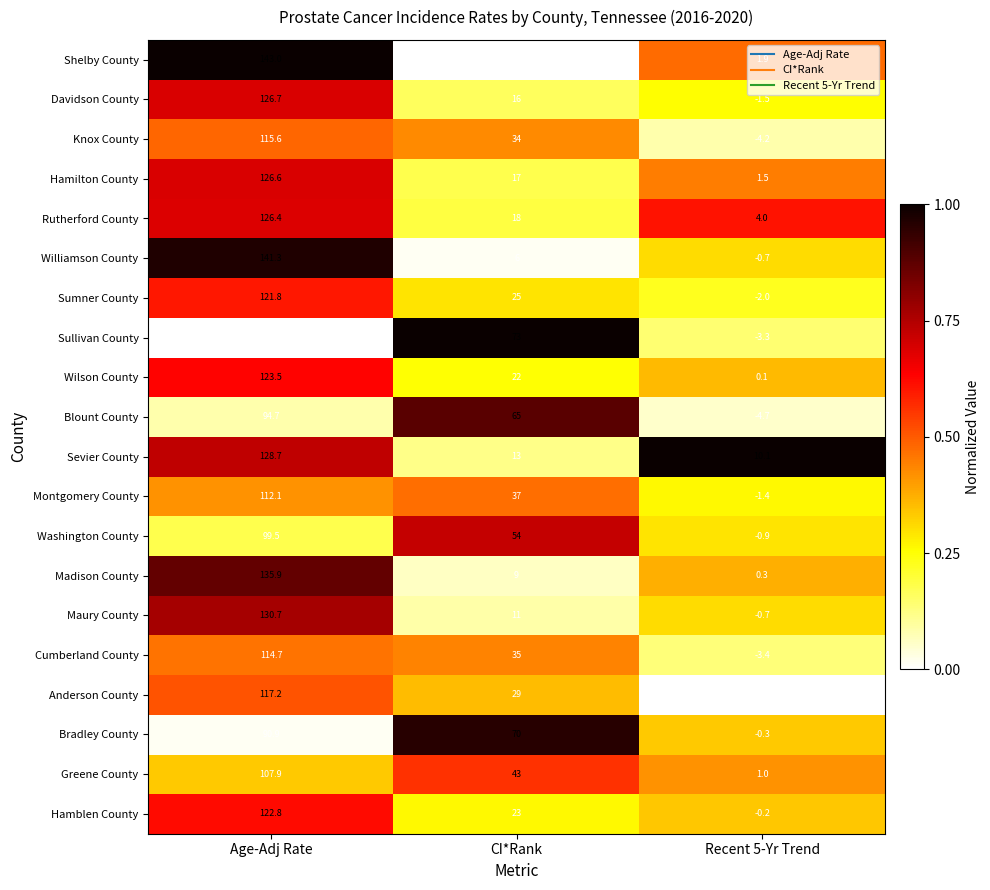

At which label does Greene County first exceed 43?

Age-Adj Rate